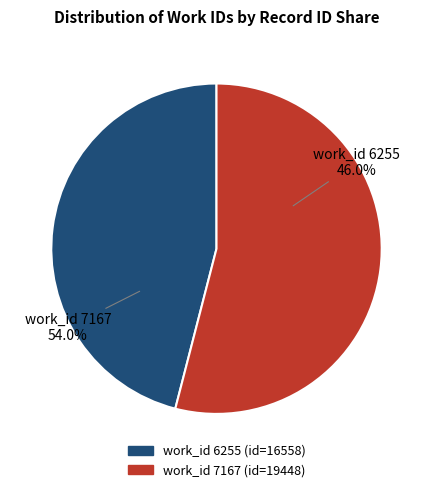

To the nearest percent, what is the difference between the largest and smallest slice percentages?

8%